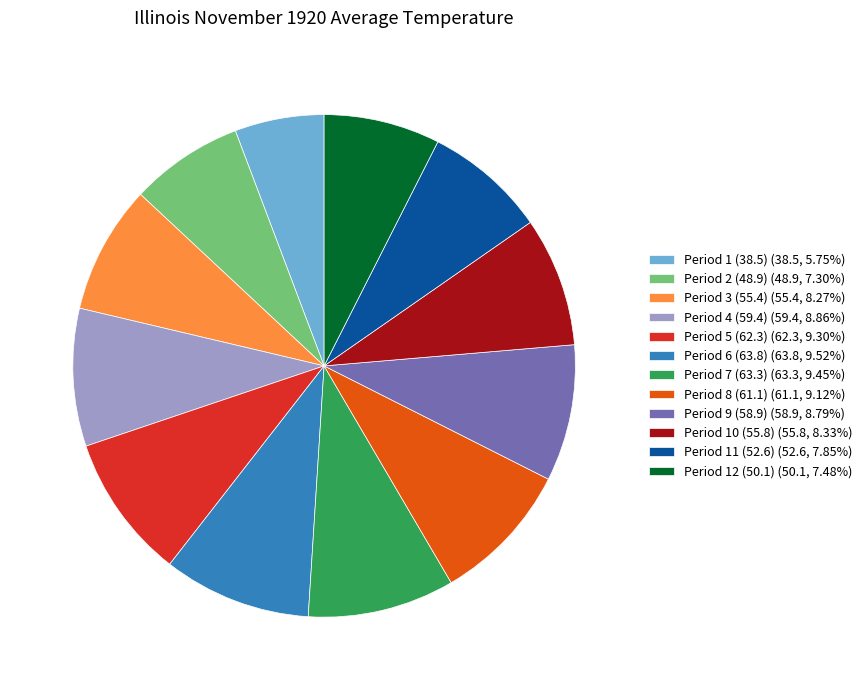

Approximately how many times larger is the value at Period 6 (63.8) (63.8, 9.52%) compared to Period 8 (61.1) (61.1, 9.12%)?

1.0